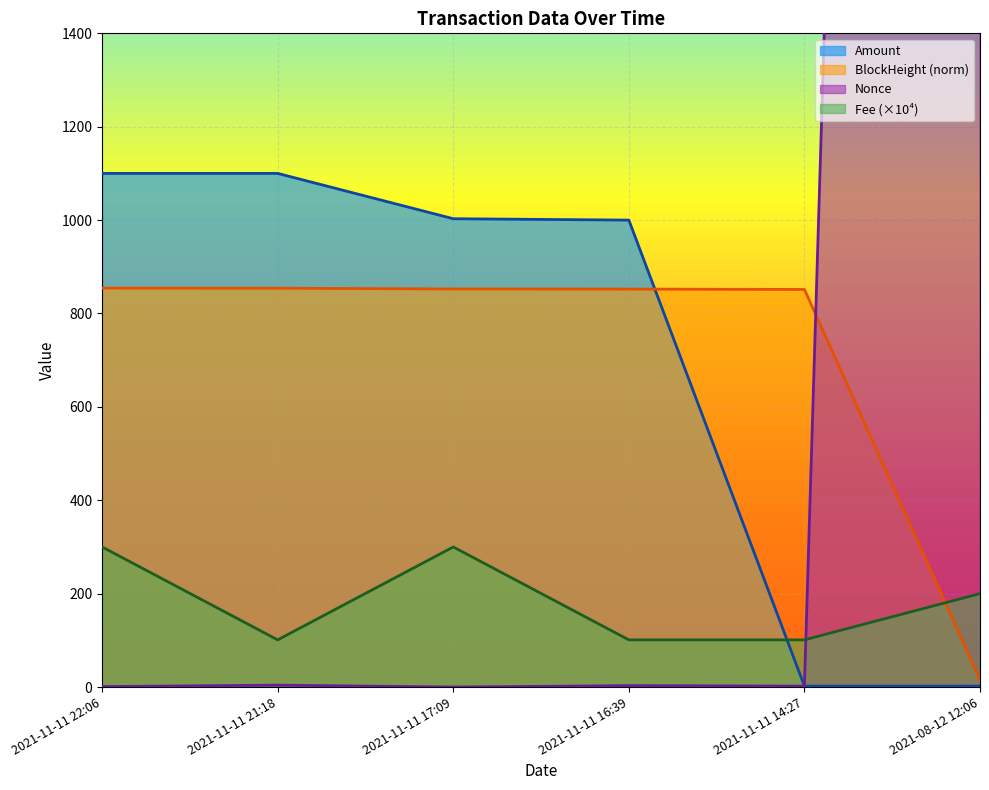

Rank the series by their maximum value, from lowest to highest.

Fee, BlockHeight, Amount, Nonce